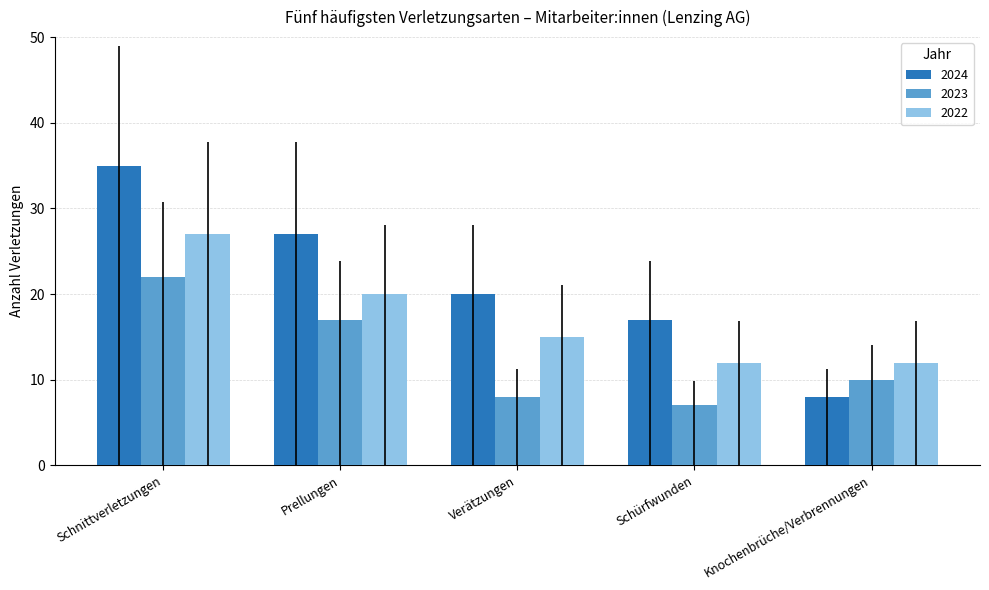

Is it true that 2024 equals 8 at Knochenbrüche/Verbrennungen?

True